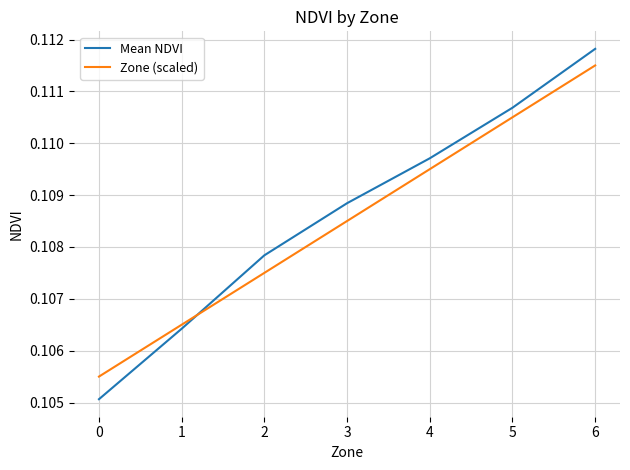

At which category is the sum across all series the highest?

6